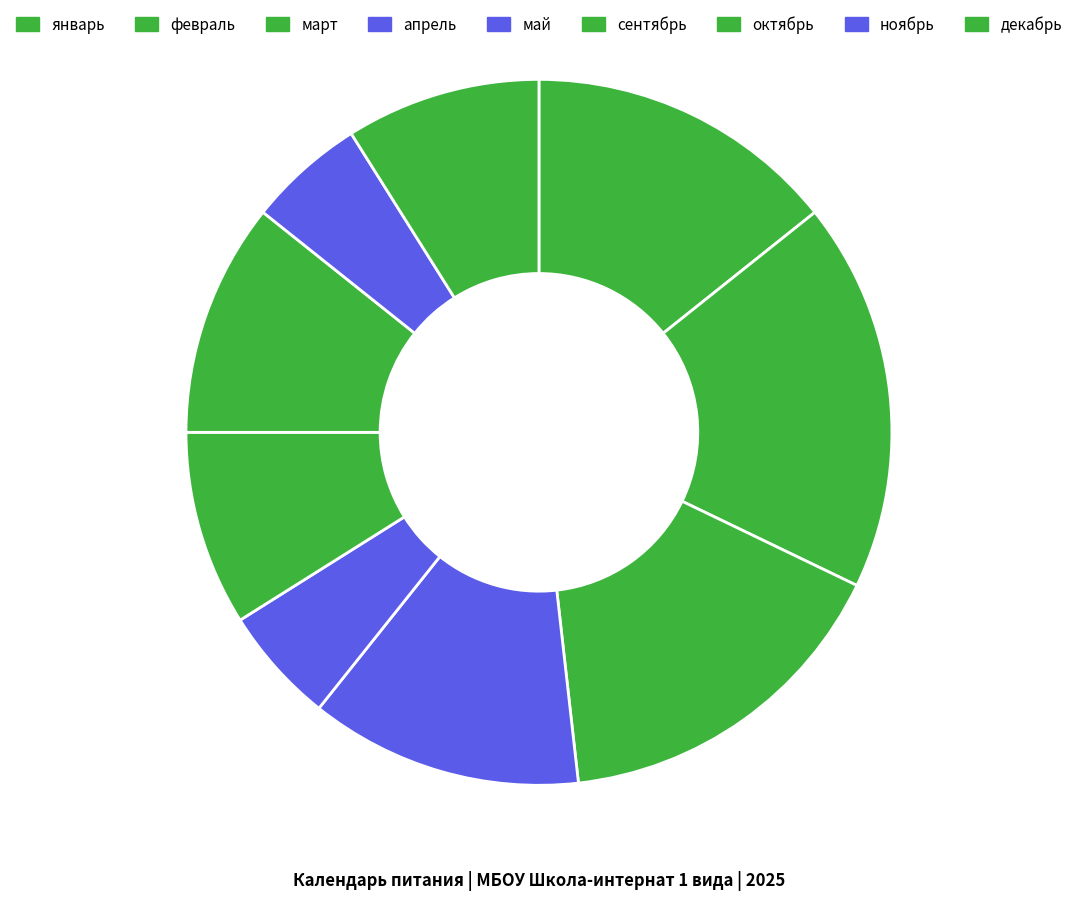

Is the sum of март and сентябрь greater than half?

No